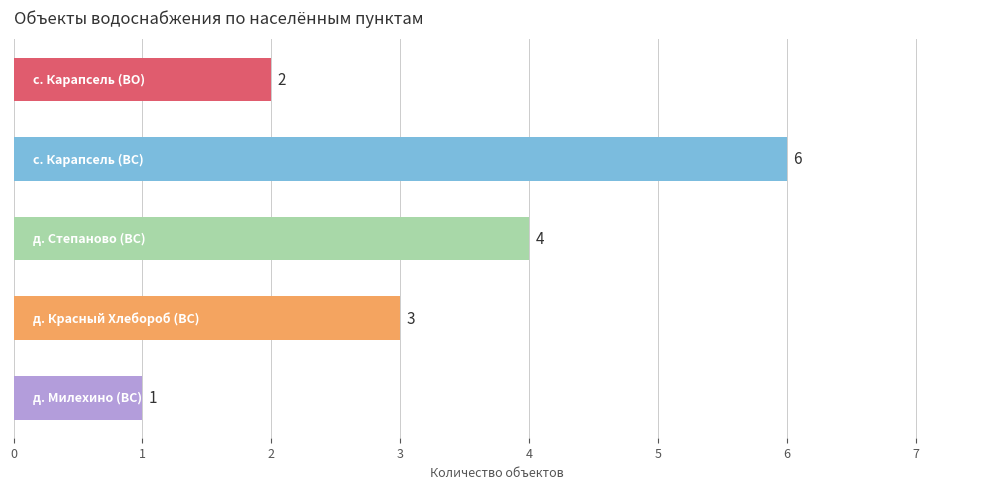

What is the difference between the maximum and minimum values?

5